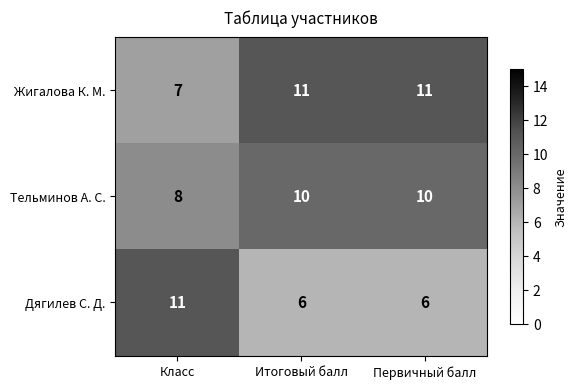

How many distinct data groups are displayed?

3